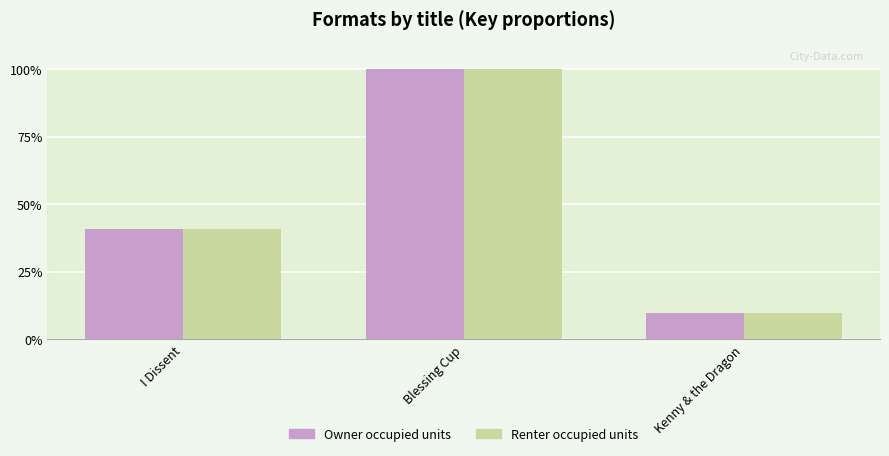

How many values in the Renter occupied units series exceed 40?

2